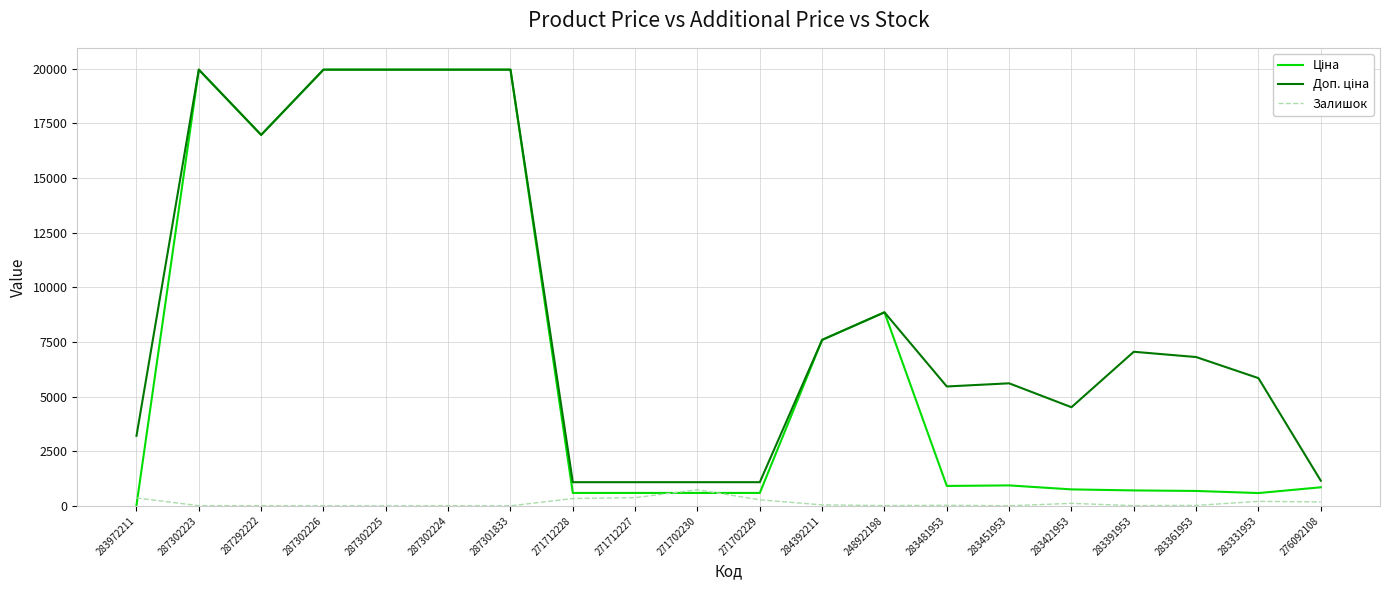

What position from the right is 283361953?

3